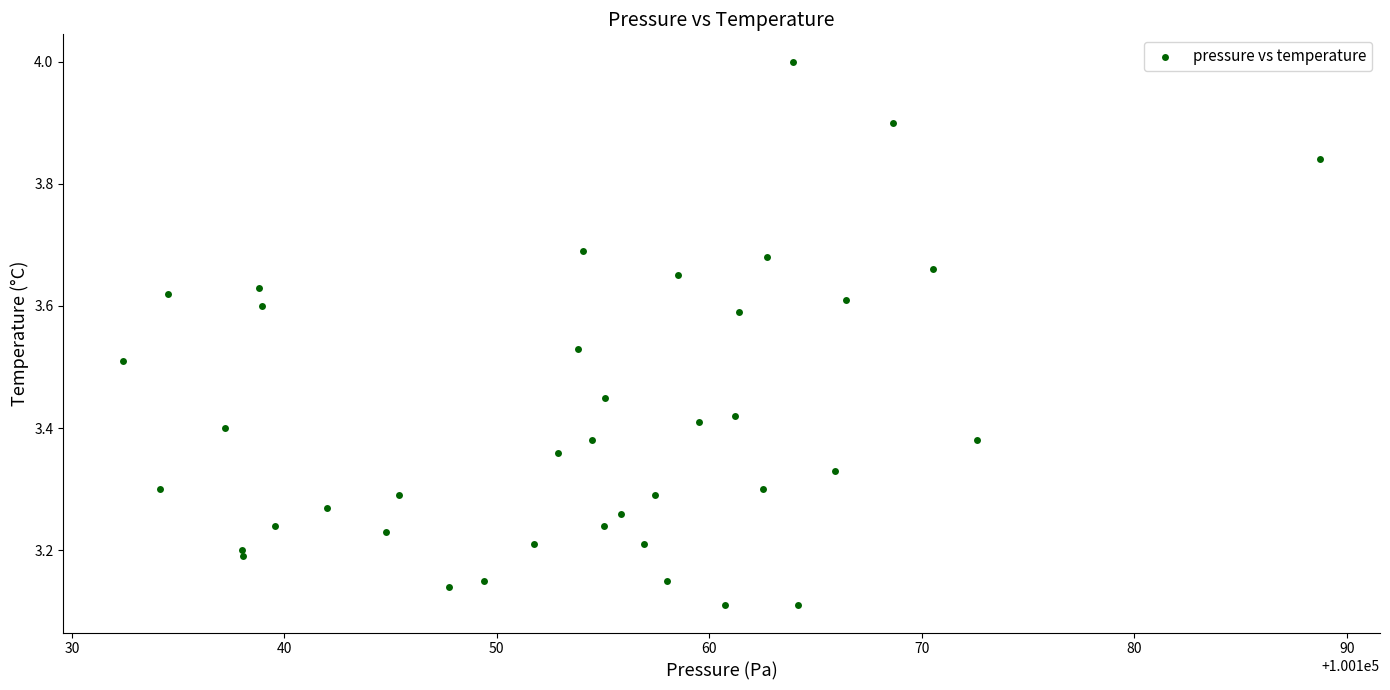

What is the range of X values (max minus min)?

56.3